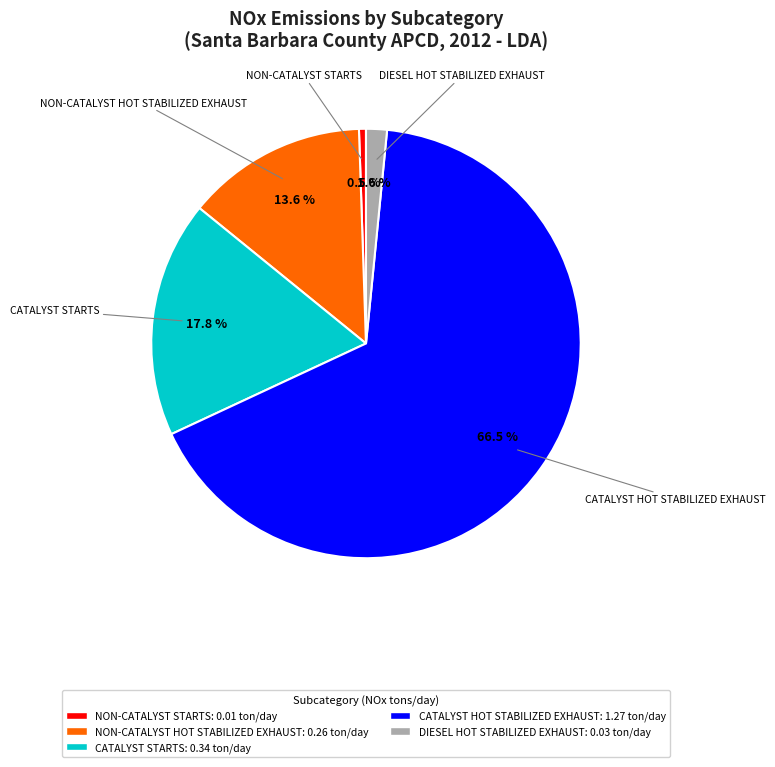

Is there a majority slice in this chart?

Yes